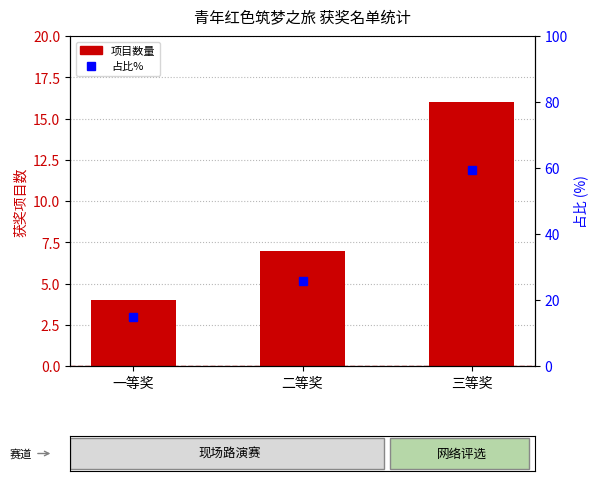

What is the label of the 1st bar from the left?

一等奖